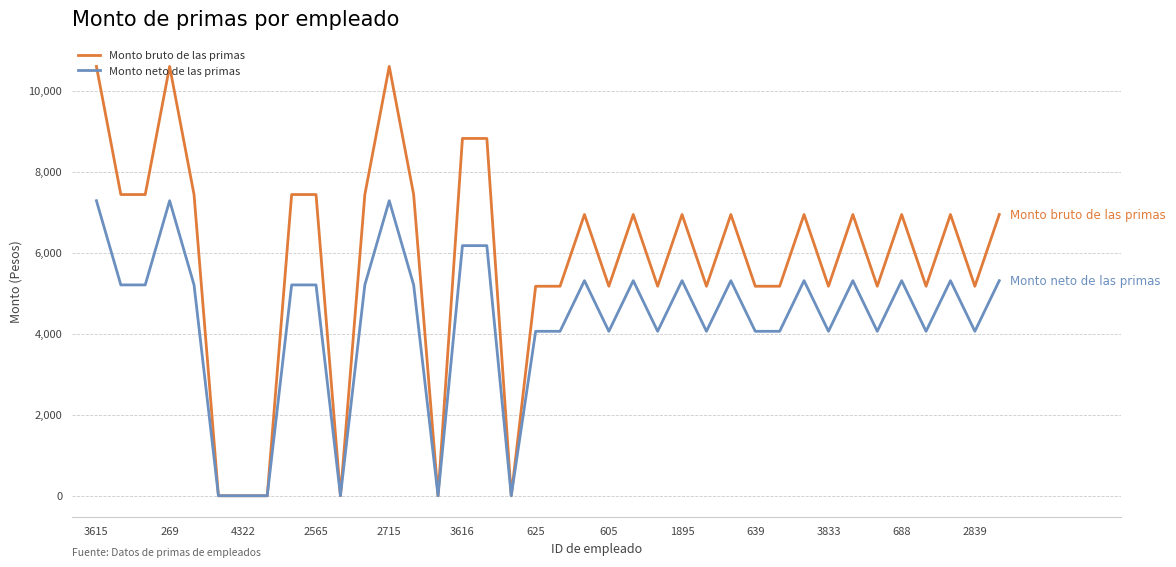

At how many categories does at least one series exceed 762?

32